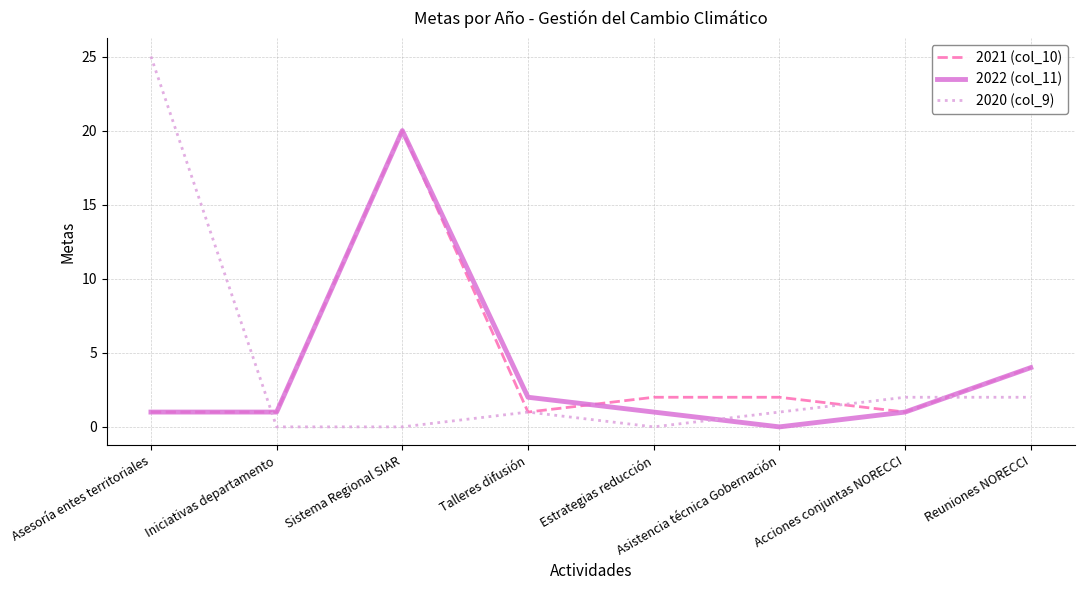

Rank the series at Estrategias reducción from highest to lowest value.

2021 (col_10), 2022 (col_11), 2020 (col_9)